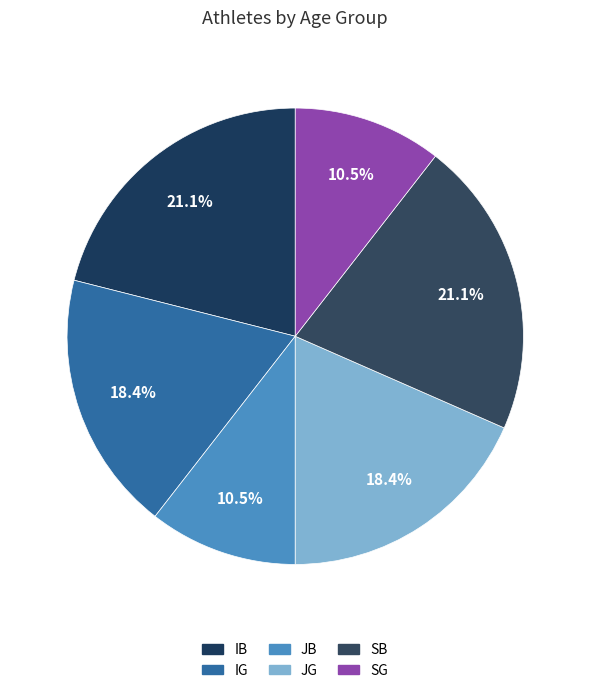

What percentage is NOT represented by JB?

89.5%